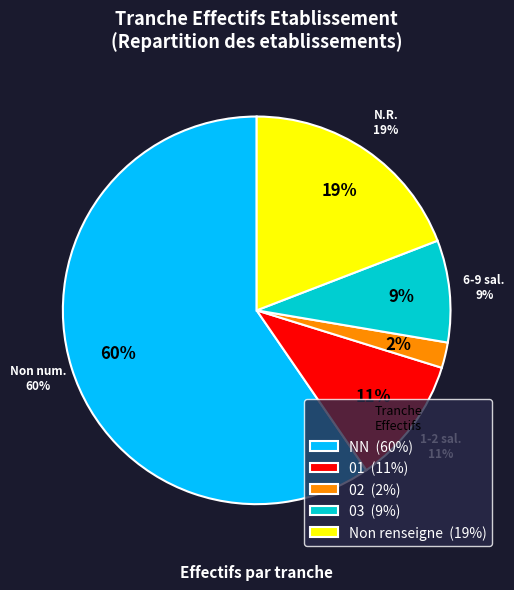

What is the smallest slice in the pie chart?

02